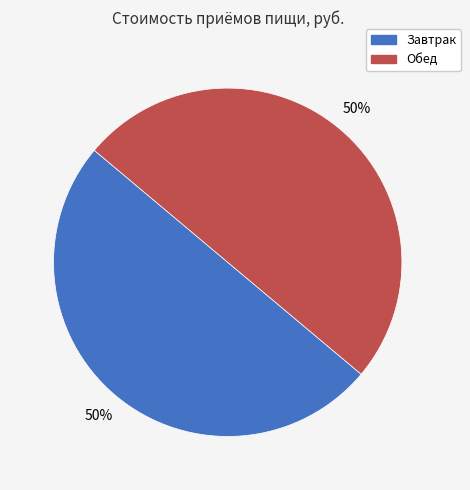

Is it true that Завтрак is 50% of the pie?

True